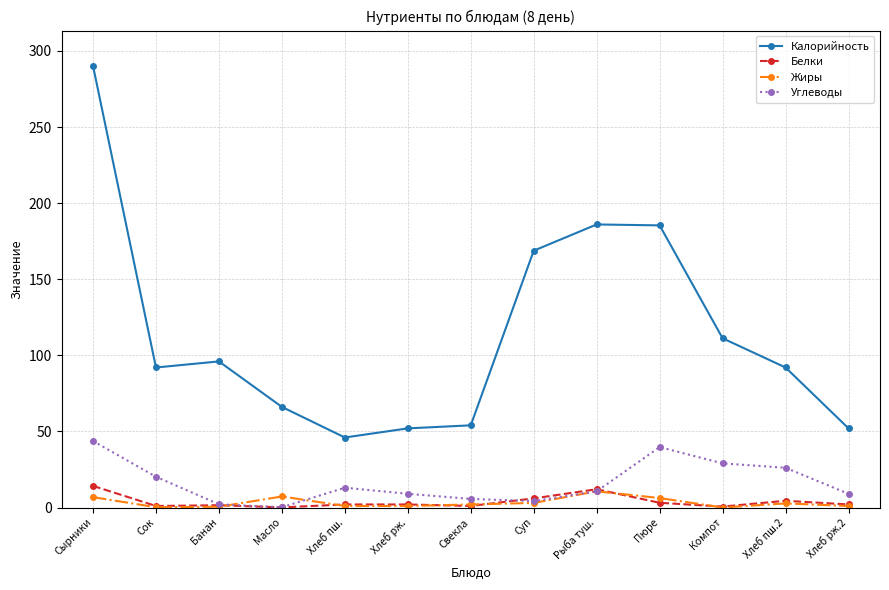

Where does the Белки series first go above 2?

Сырники